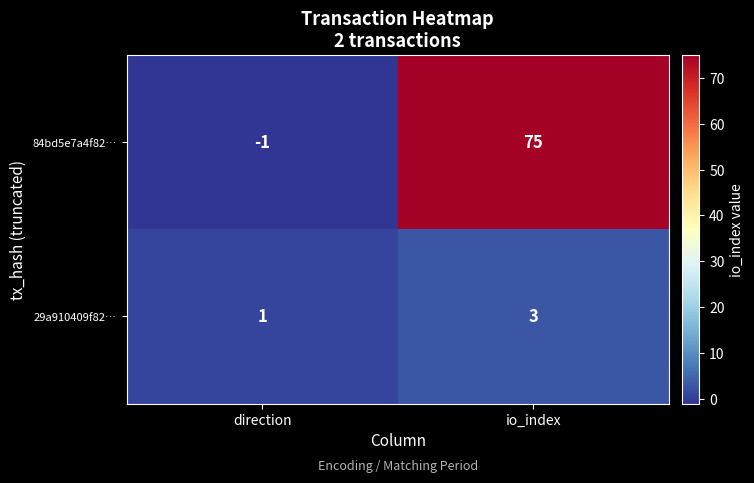

Which series changed the most between direction and io_index?

84bd5e7a4f82…